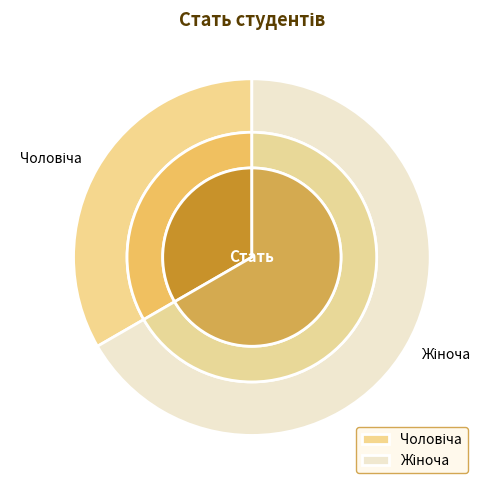

How many segments does this pie chart have?

2